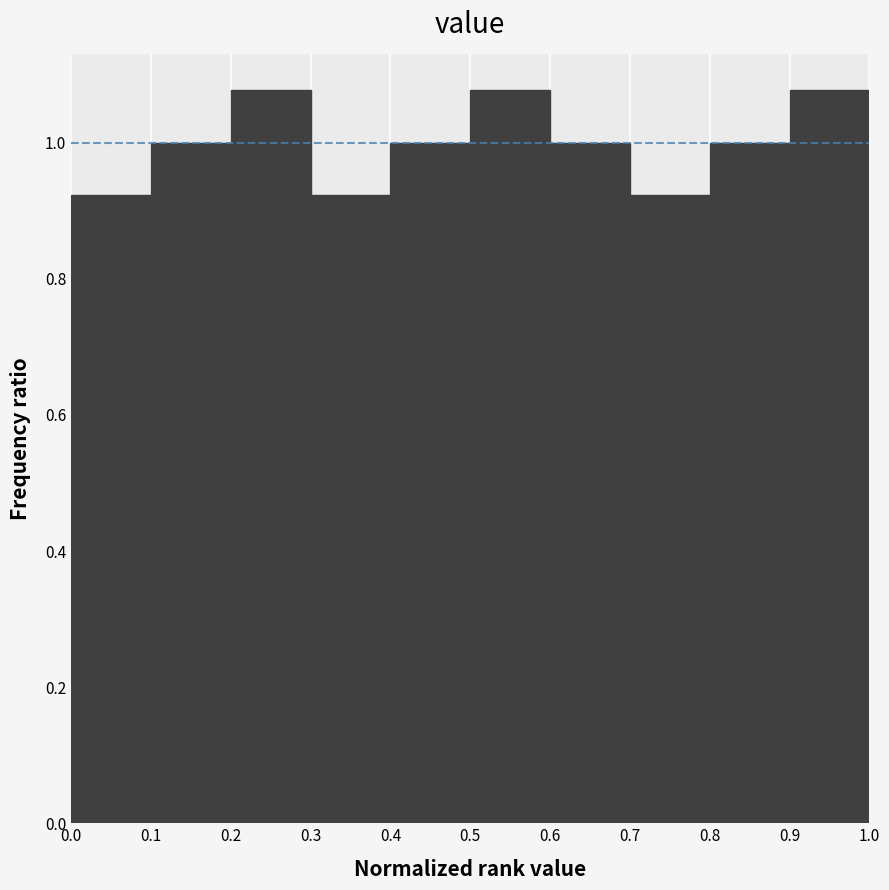

What is the height of the bar covering 0.2 to 0.3 on the x-axis? The values are not printed on the chart, so give them approximately, as read against the axis.

1.08